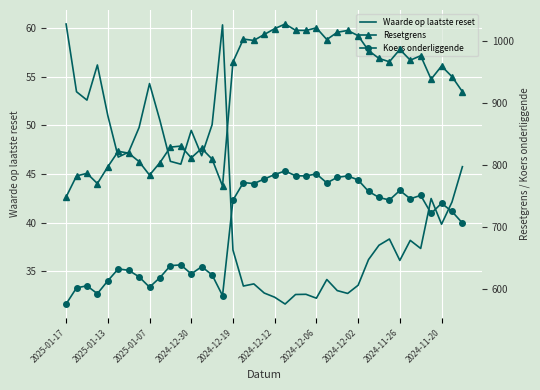

Which series has the widest spread of values?

Resetgrens